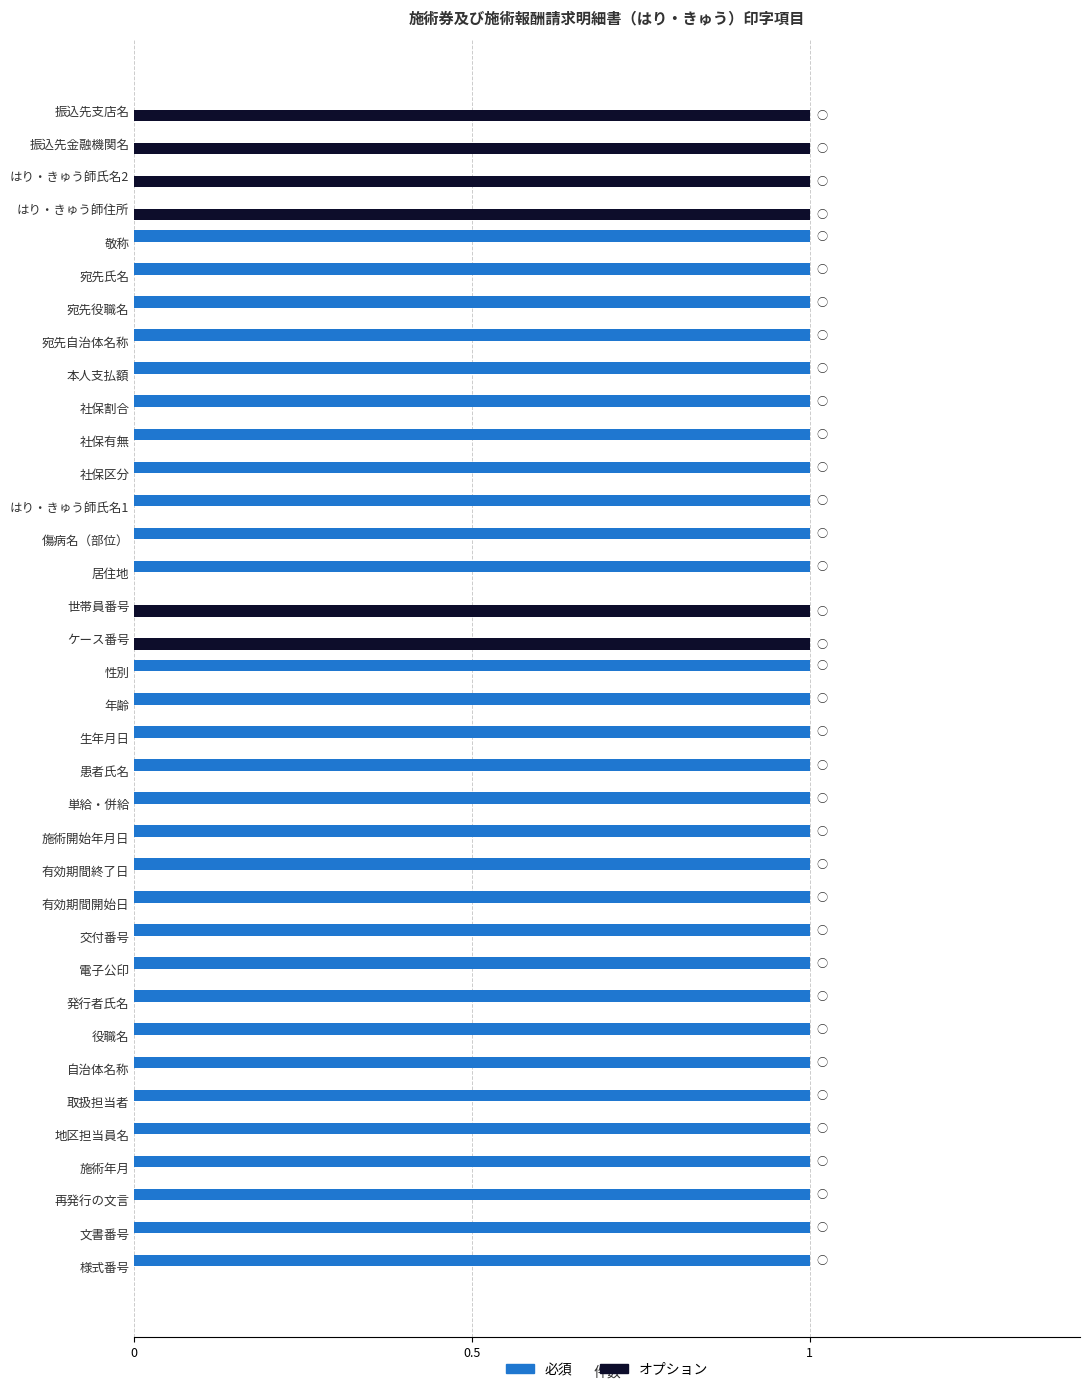

Is the value of 必須 at 傷病名（部位） greater than the value of オプション at 役職名?

Yes